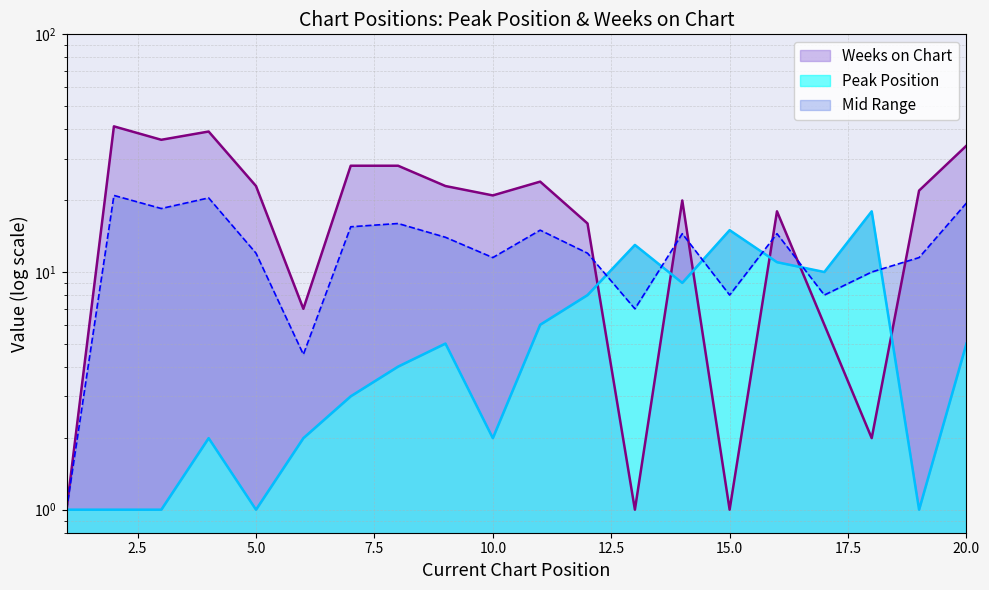

How many values in the Weeks on Chart series exceed 22?

9